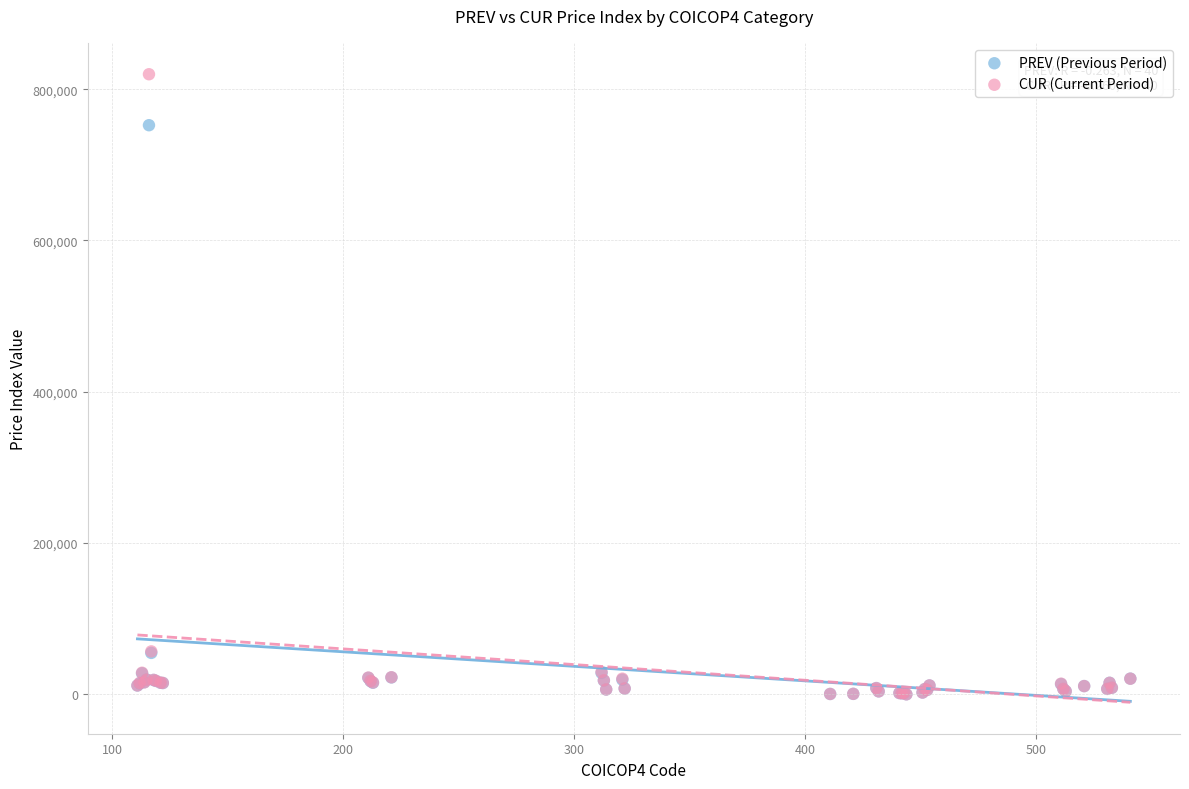

Across all series, what Y value is closest to 409933?

752387.5